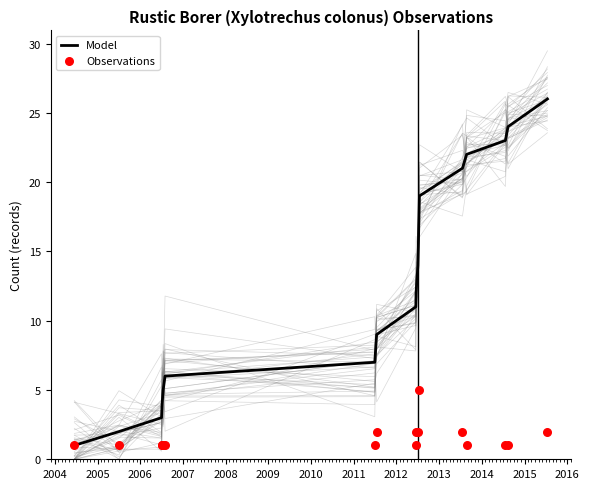

Which series reaches the maximum Y coordinate?

Model